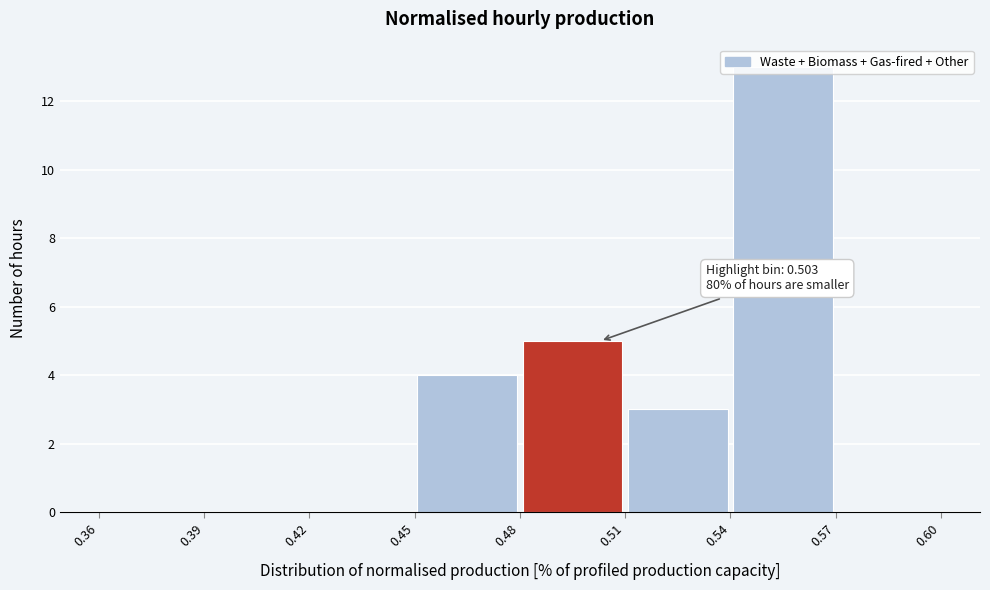

Which range on the x-axis has the tallest bar?

0.54 to 0.57